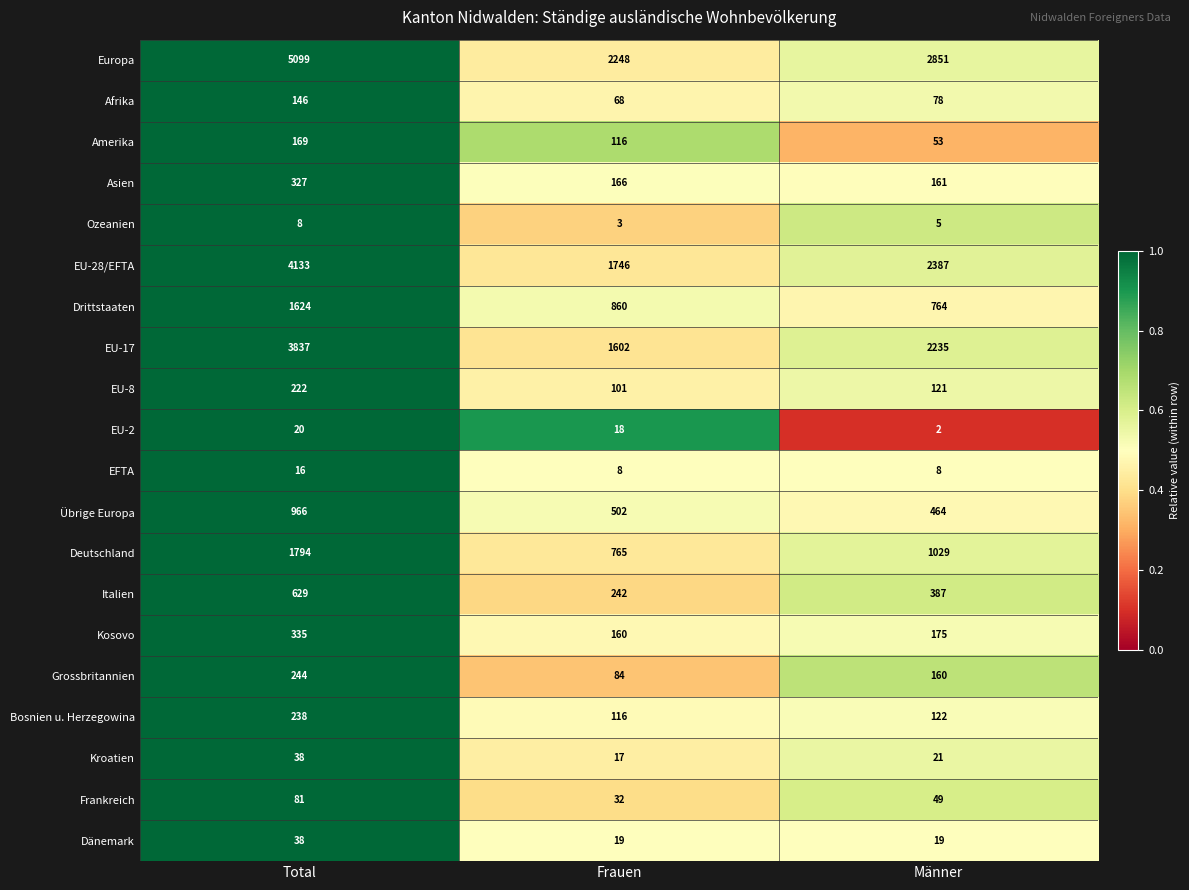

Which series has the largest total across all categories?

Europa